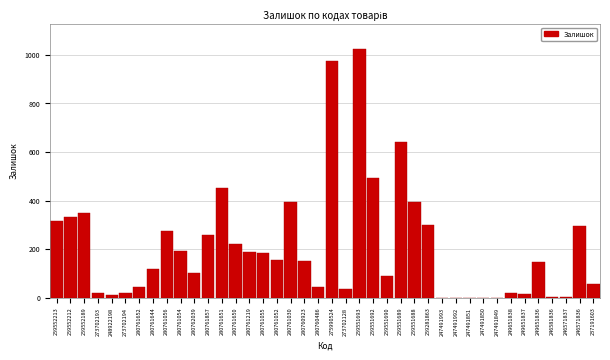

Approximately how many times larger is the value at 259551693 compared to 273702128?

30.1